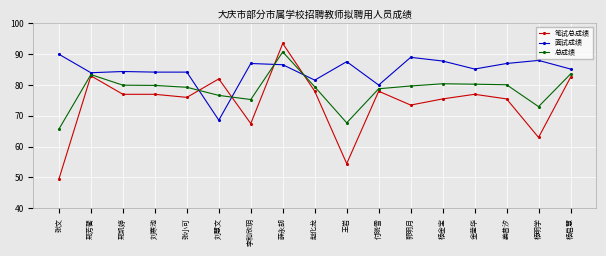

What is the difference between the highest and lowest values at 张小可?

8.2